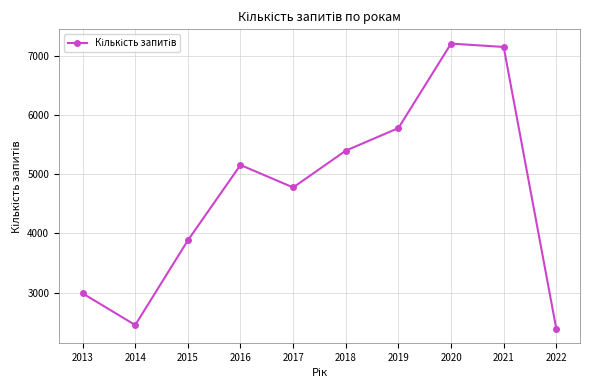

Where is the data nearest to the value 4795?

2017